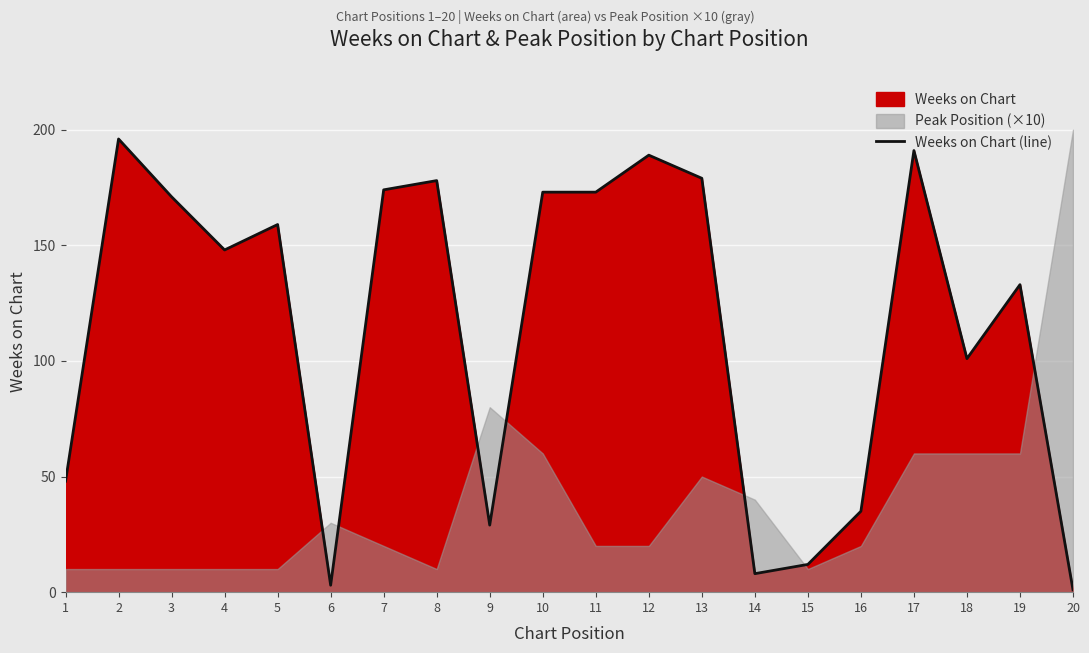

Reading right to left, list all the values displayed in this chart.

20=1	19=133	18=101	17=191	16=35	15=12	14=8	13=179	12=189	11=173	10=173	9=29	8=178	7=174	6=3	5=159	4=148	3=171	2=196	1=48